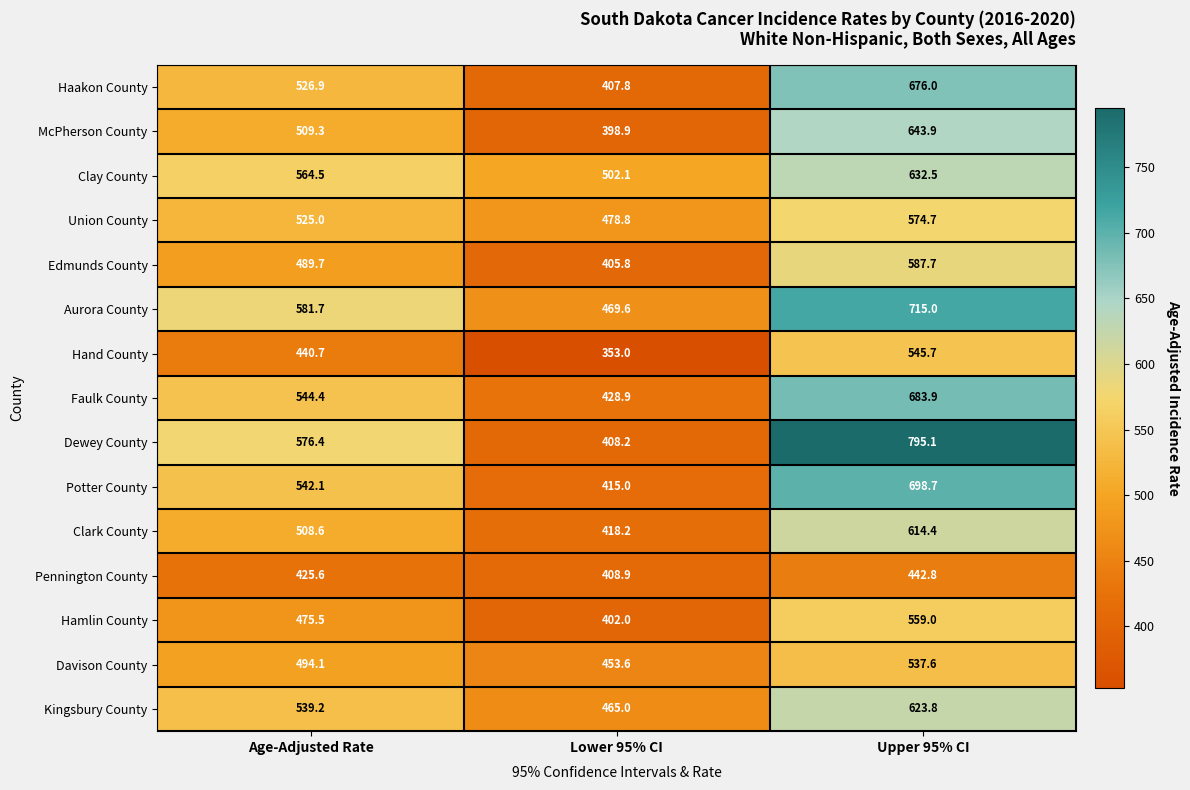

Which series has the largest total across all categories?

Dewey County